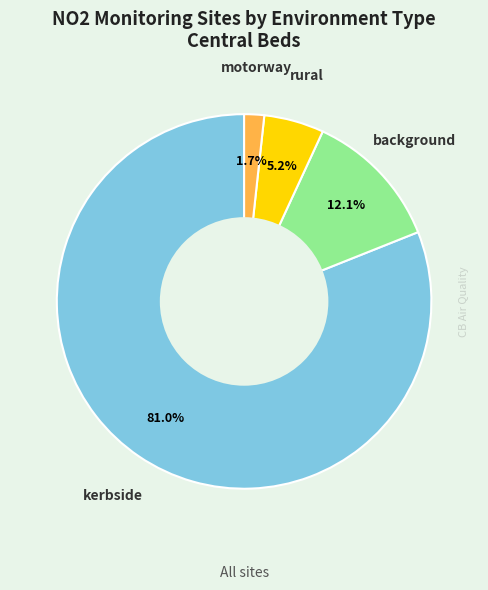

Is there any slice that represents more than half of the pie?

Yes